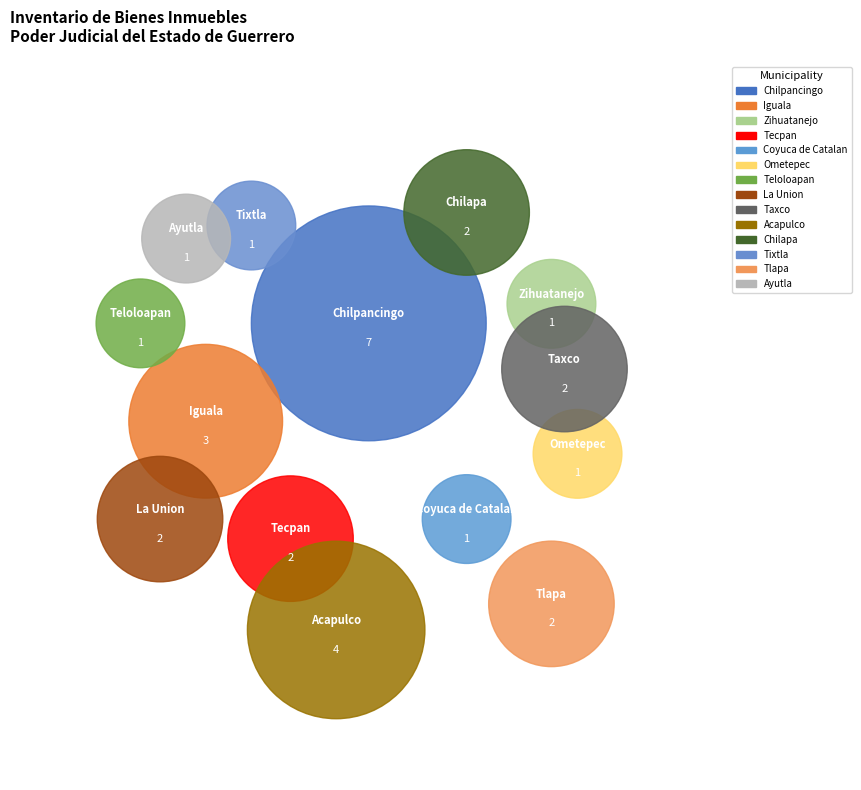

Is Tlapa the majority of the pie?

No